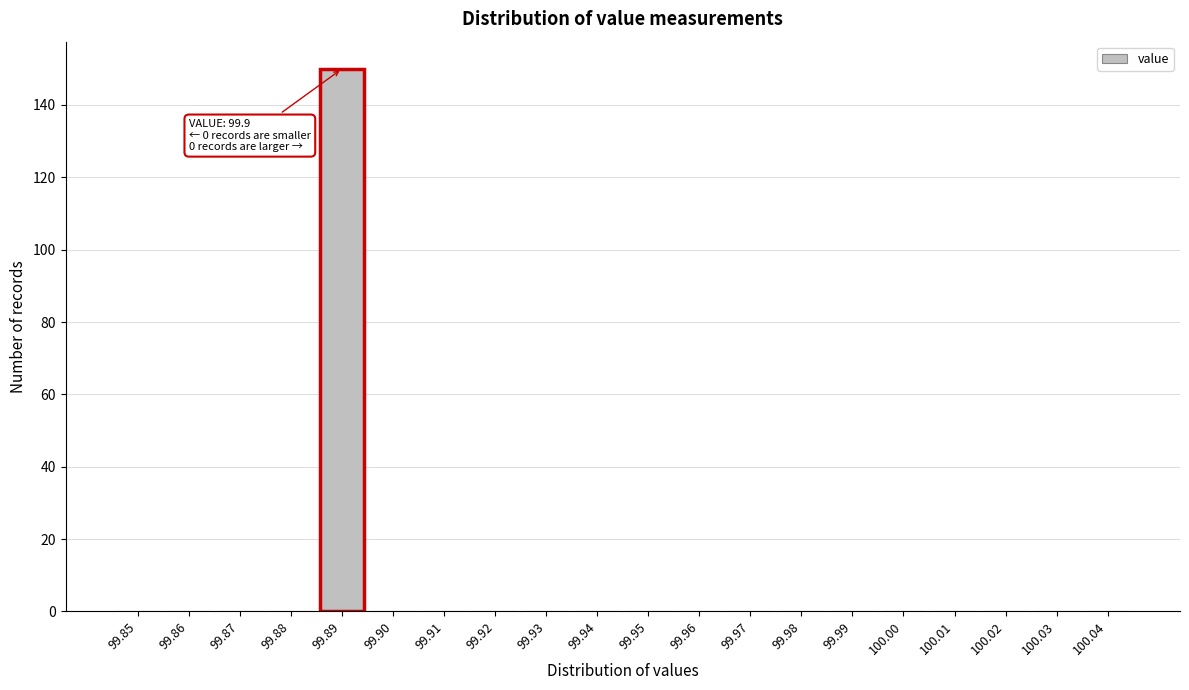

Reading right to left, what are all the values shown in this chart?

100.04=0	100.03=0	100.02=0	100.01=0	100.00=0	99.99=0	99.98=0	99.97=0	99.96=0	99.95=0	99.94=0	99.93=0	99.92=0	99.91=0	99.90=0	99.89=150	99.88=0	99.87=0	99.86=0	99.85=0